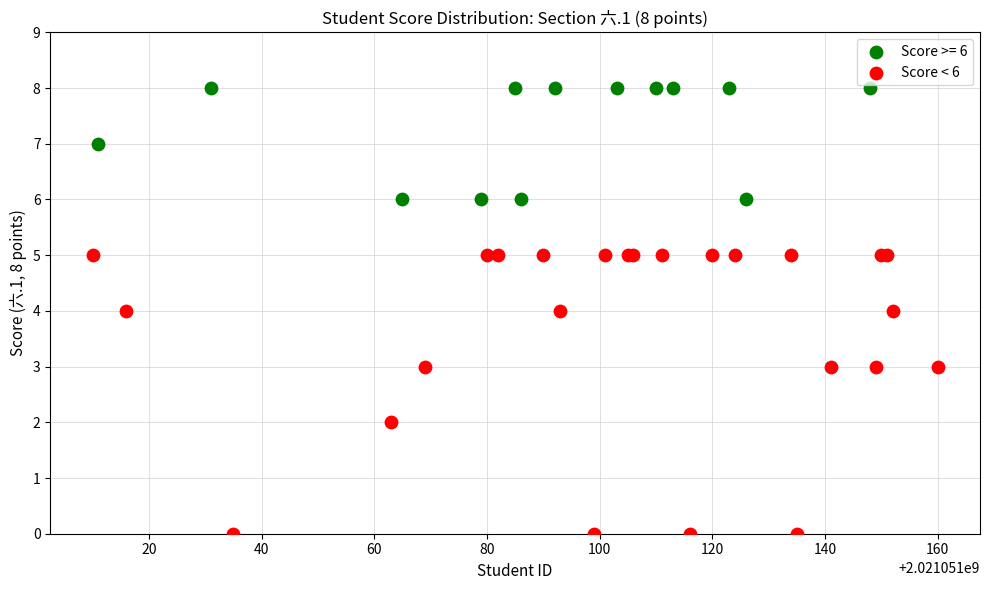

Which series contains the lowest Y value?

Score < 6